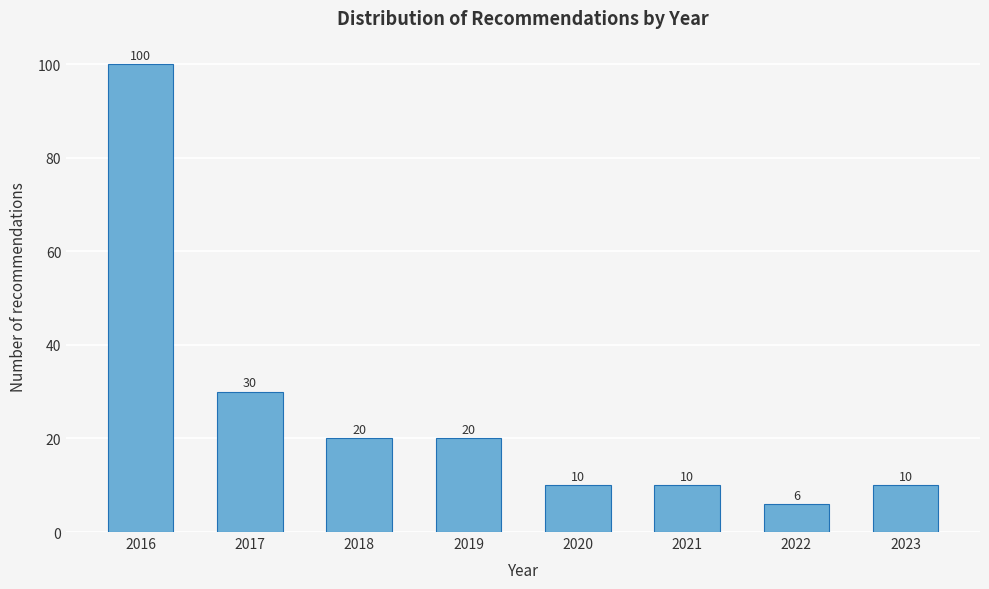

Reading left to right, list all the values displayed in this chart.

100	30	20	20	10	10	6	10